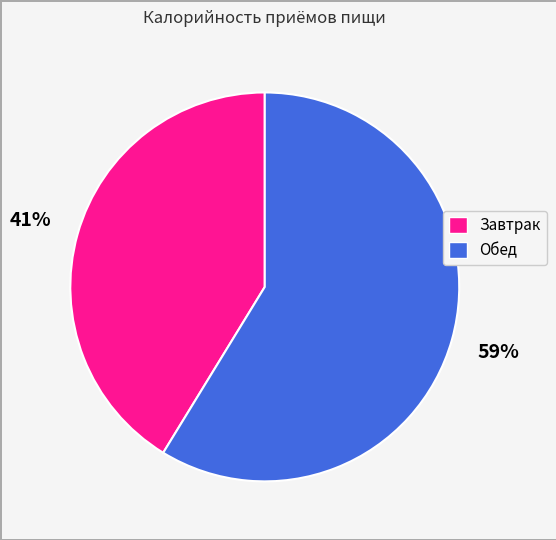

Which slice is the smallest?

Завтрак